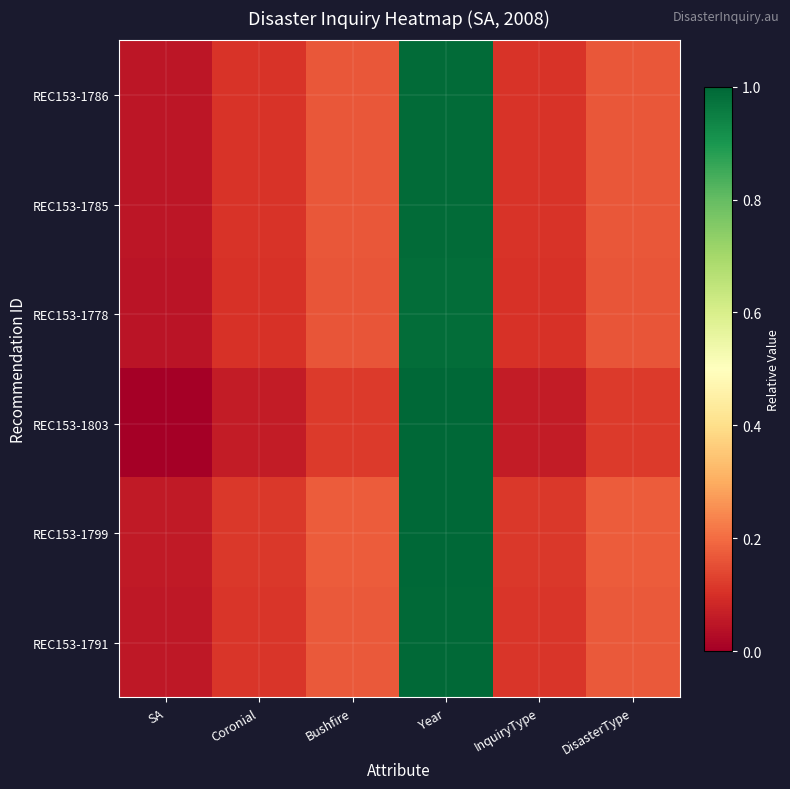

List the series in order of their peak value, highest first.

REC153-1803, REC153-1799, REC153-1791, REC153-1786, REC153-1785, REC153-1778